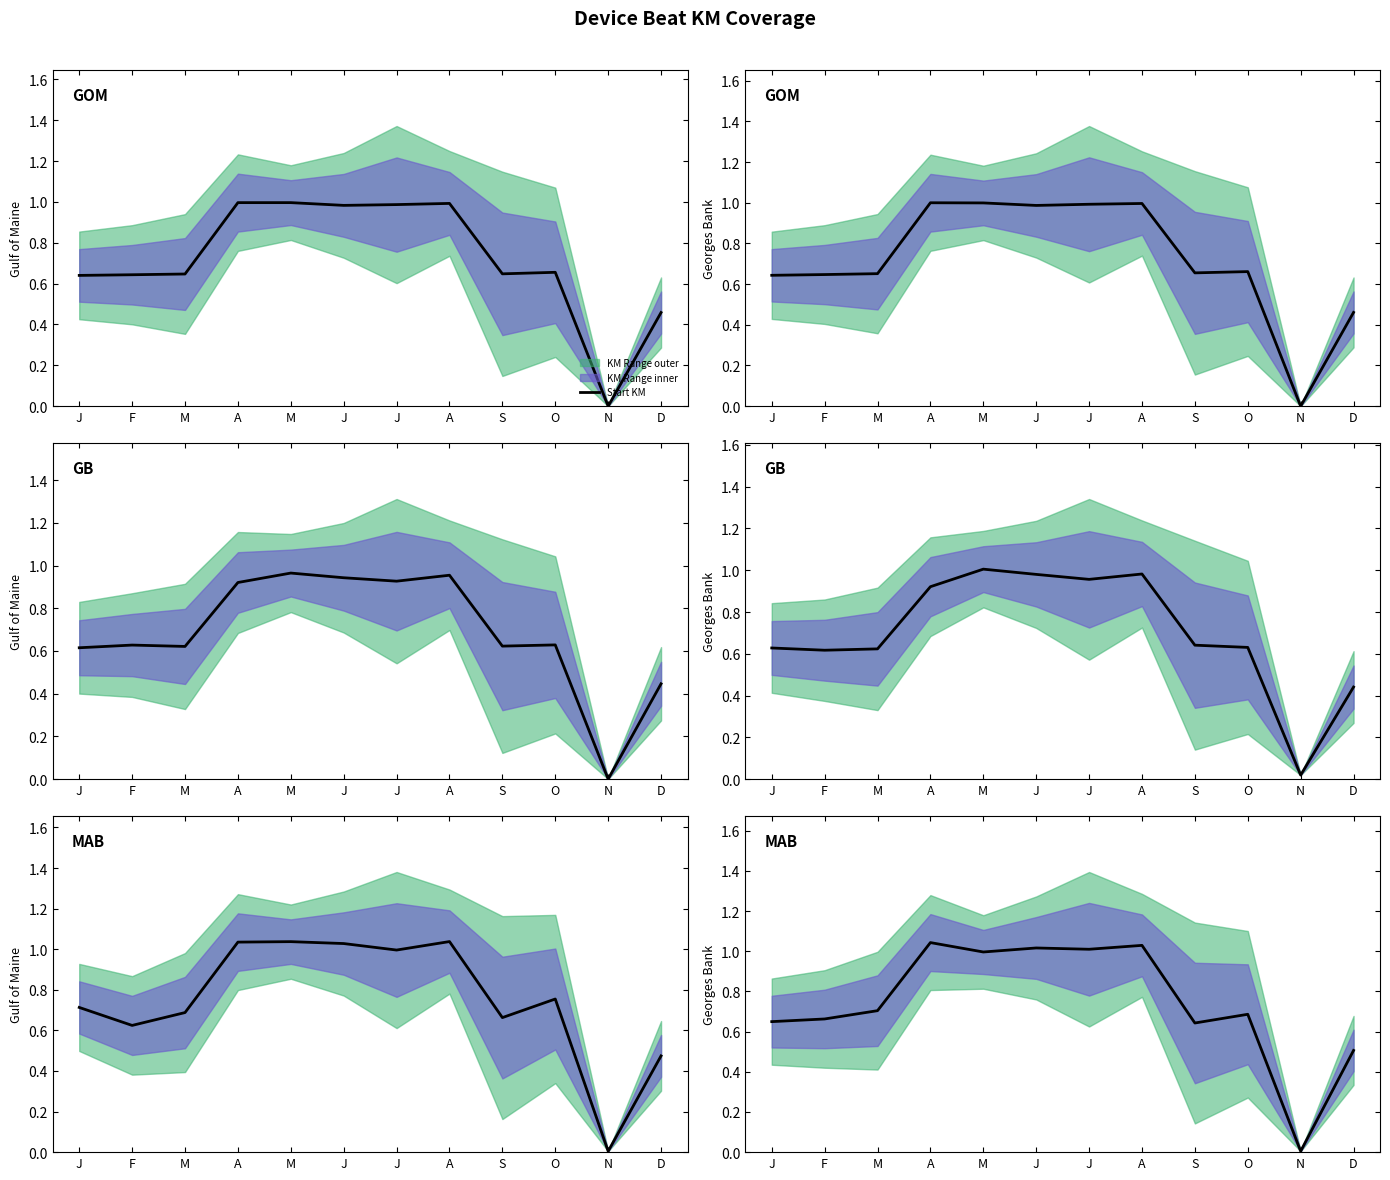

At which category does End KM reach its first local valley?

M